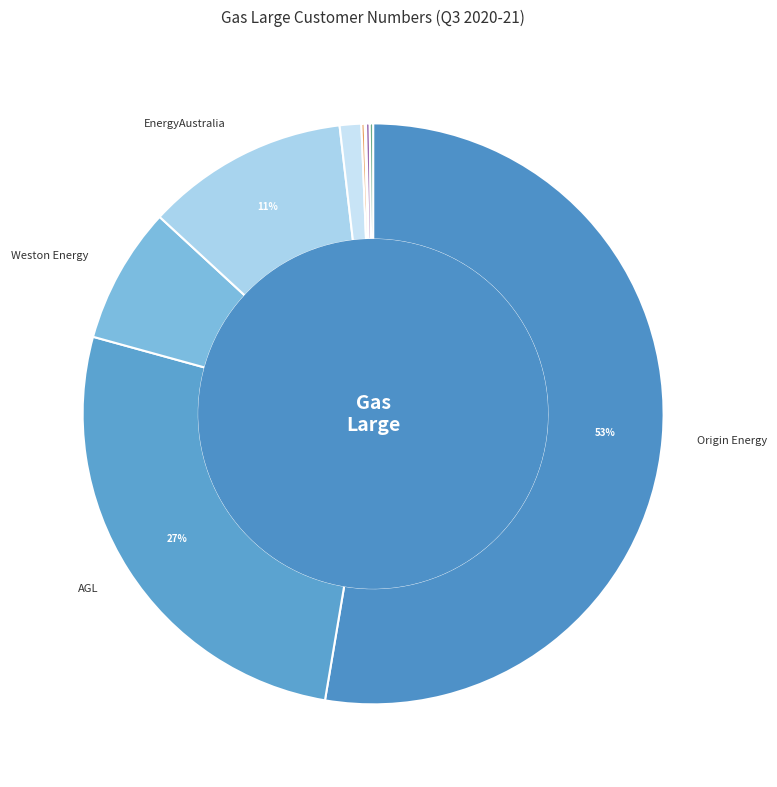

How many segments does this pie chart have?

9